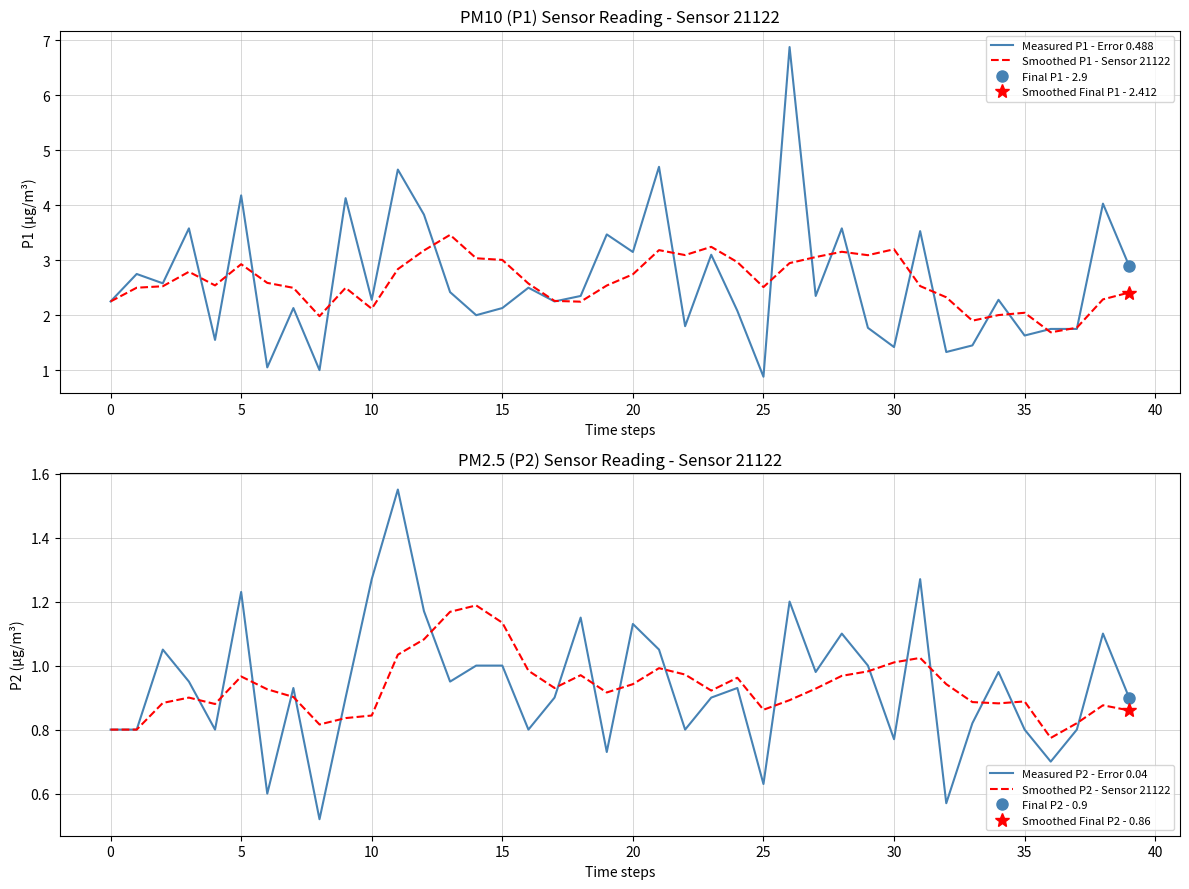

What is the difference between the Measured P1 - Error 0.488 values at 28 and 39?

0.7